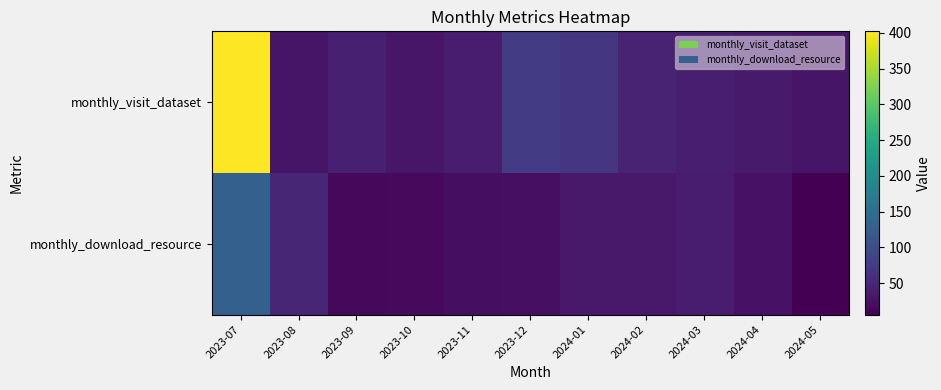

Reading left to right, extract all data points from this chart.

monthly_visit_dataset: 2023-07=402	2023-08=29	2023-09=41	2023-10=30	2023-11=38	2023-12=77	2024-01=69	2024-02=46	2024-03=39	2024-04=35	2024-05=29
monthly_download_resource: 2023-07=128	2023-08=48	2023-09=14	2023-10=16	2023-11=21	2023-12=23	2024-01=33	2024-02=33	2024-03=36	2024-04=26	2024-05=6